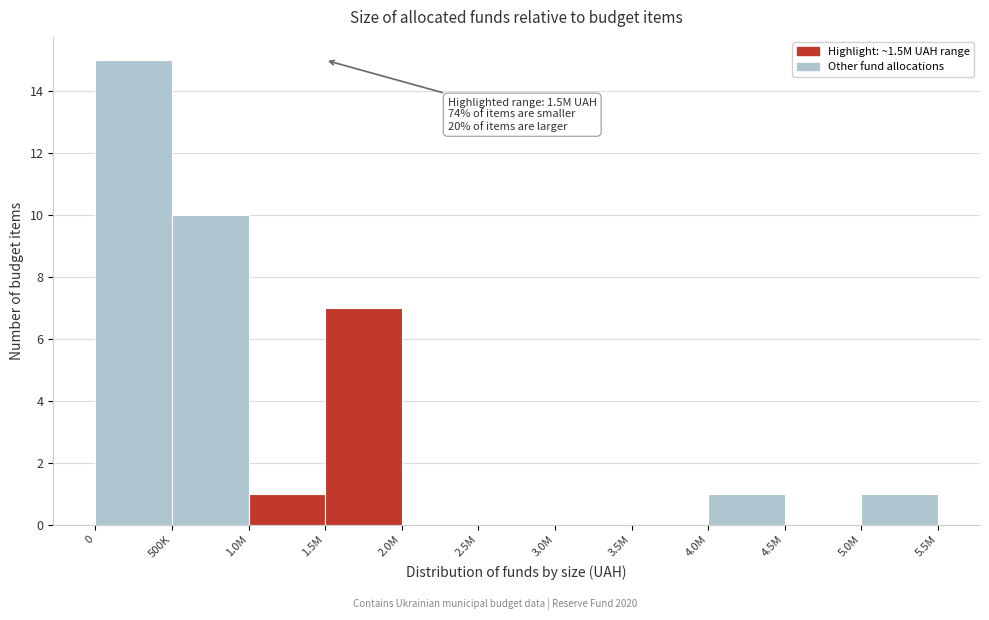

Reading left to right, list all the values displayed in this chart.

0=15	500K=10	1.0M=1	1.5M=7	2.0M=0	2.5M=0	3.0M=0	3.5M=0	4.0M=1	4.5M=0	5.0M=1